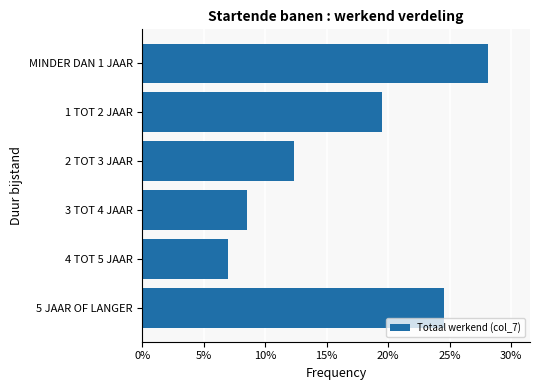

Rank the categories by value from highest to lowest.

MINDER DAN 1 JAAR, 5 JAAR OF LANGER, 1 TOT 2 JAAR, 2 TOT 3 JAAR, 3 TOT 4 JAAR, 4 TOT 5 JAAR